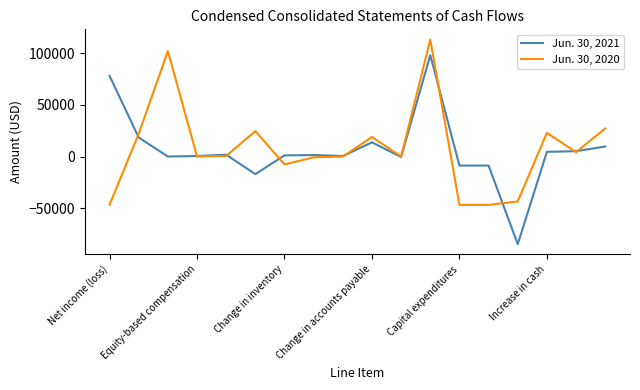

Which series has the widest spread of values?

Jun. 30, 2021